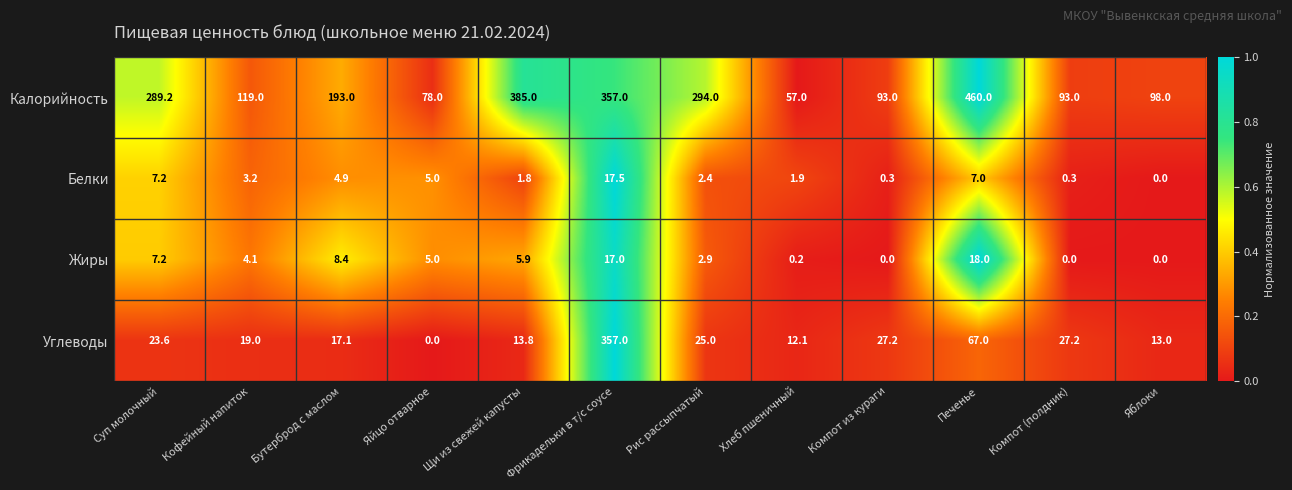

What is the total value across all series at Компот из кураги?

120.5